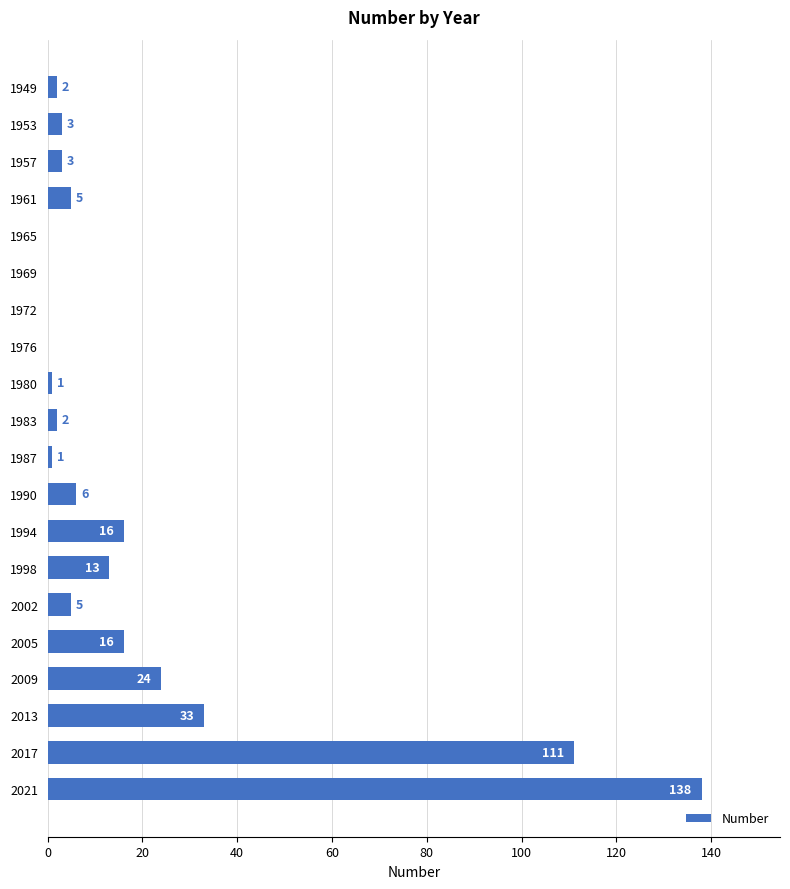

What is the greatest value displayed?

138